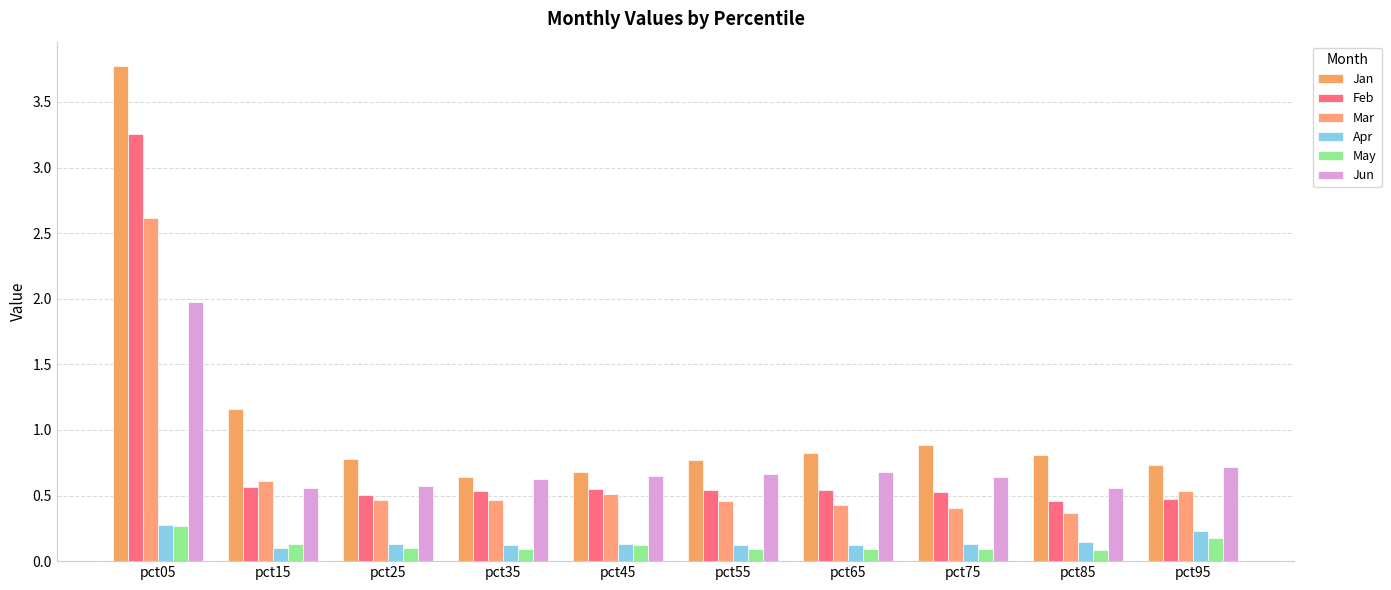

What is the total value across all series at pct35?

2.5